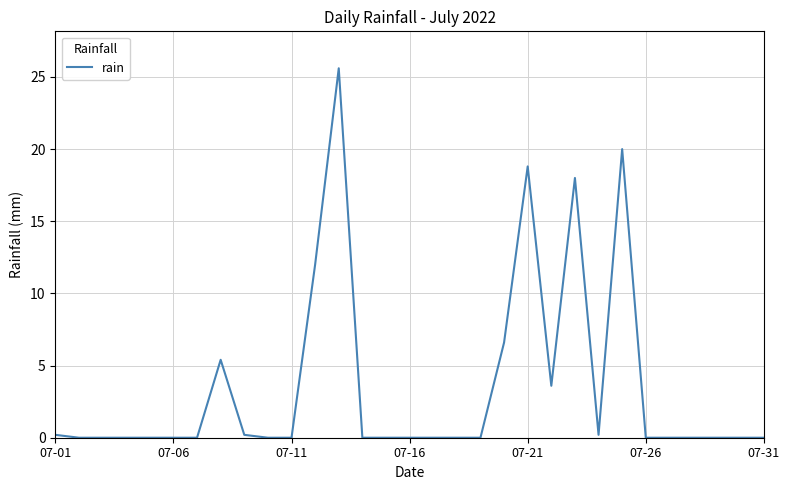

What is the maximum value shown in the chart?

25.6